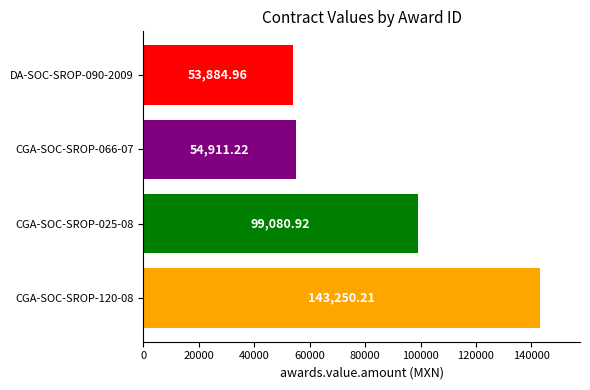

What is the change in value from CGA-SOC-SROP-025-08 to CGA-SOC-SROP-066-07?

-44169.7